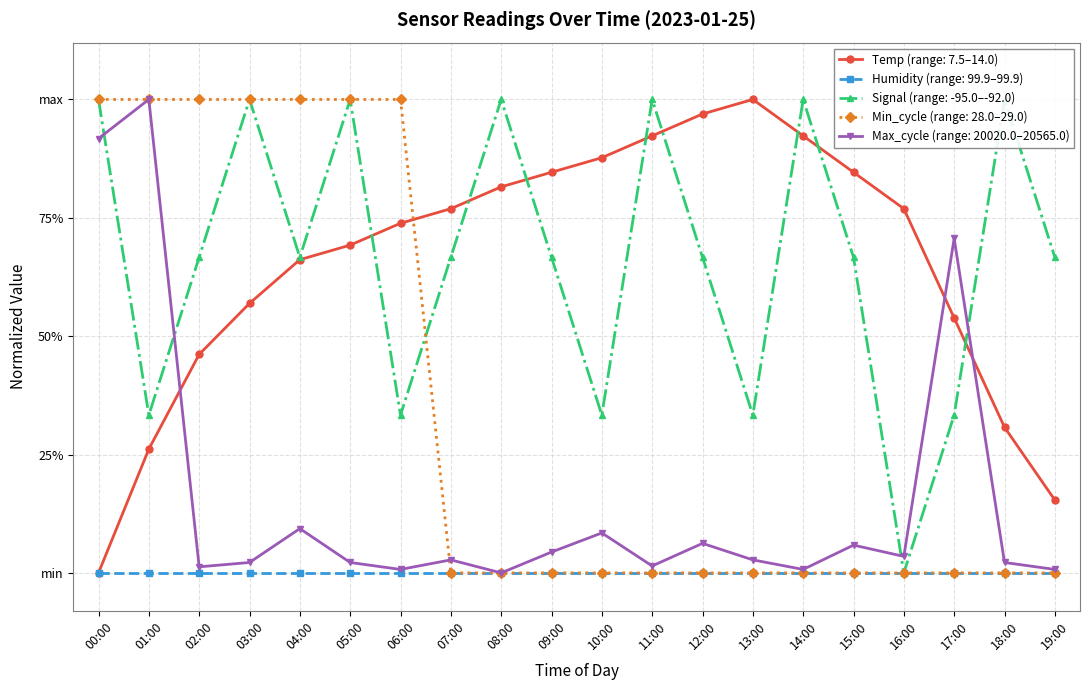

Between 09:00 and 05:00, which is larger?

09:00